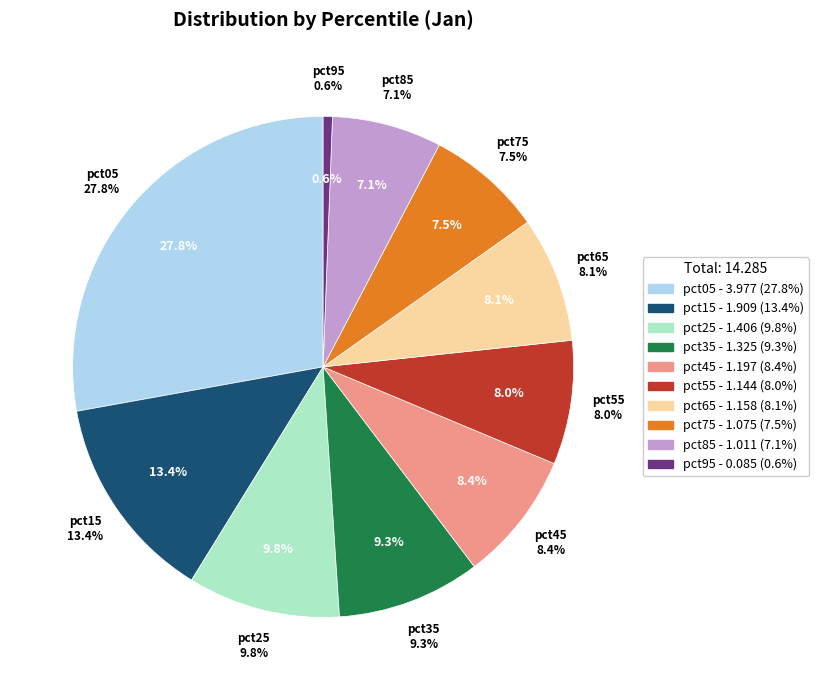

What is the ratio of the value at pct55 to the value at pct15?

0.6